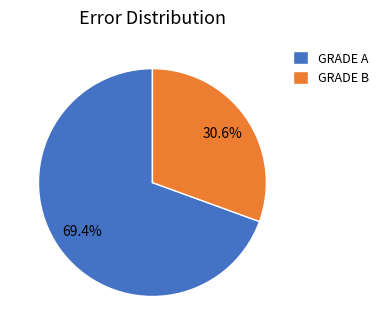

Is it true that GRADE B is 31% of the pie?

True